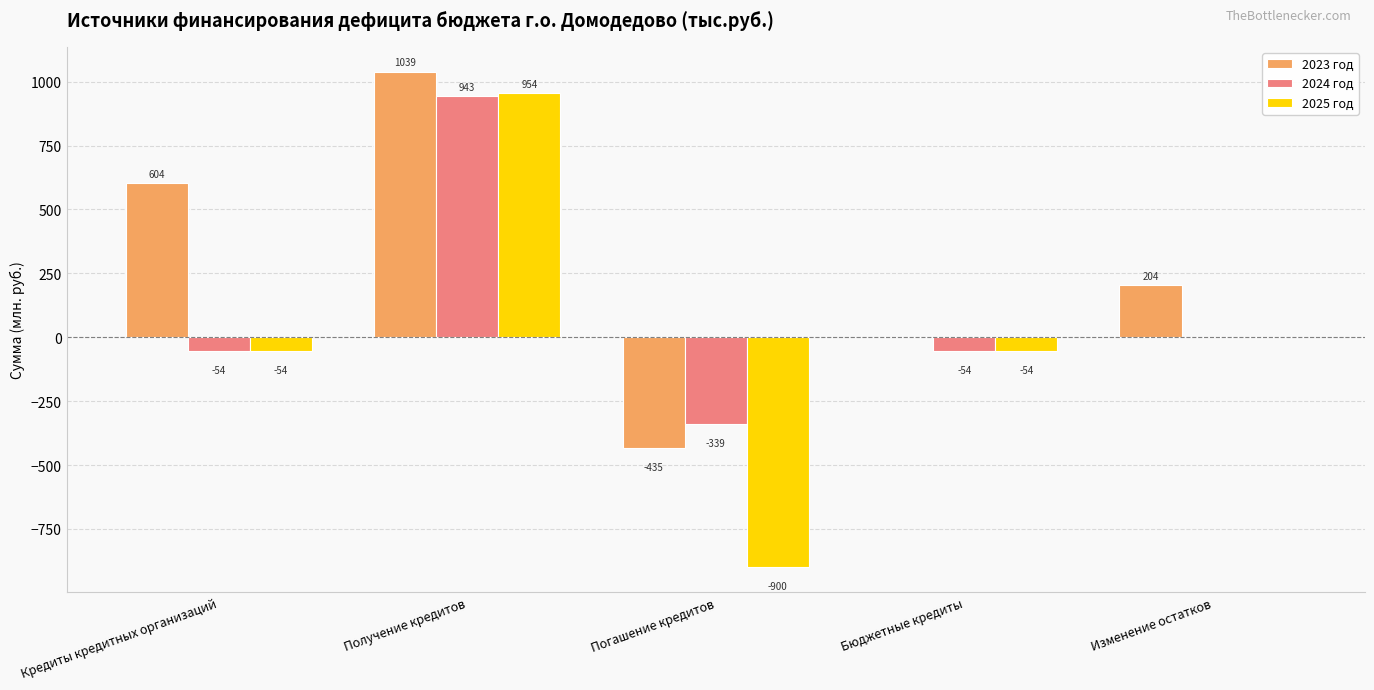

What is the total value across all series at Бюджетные кредиты?

-108.2